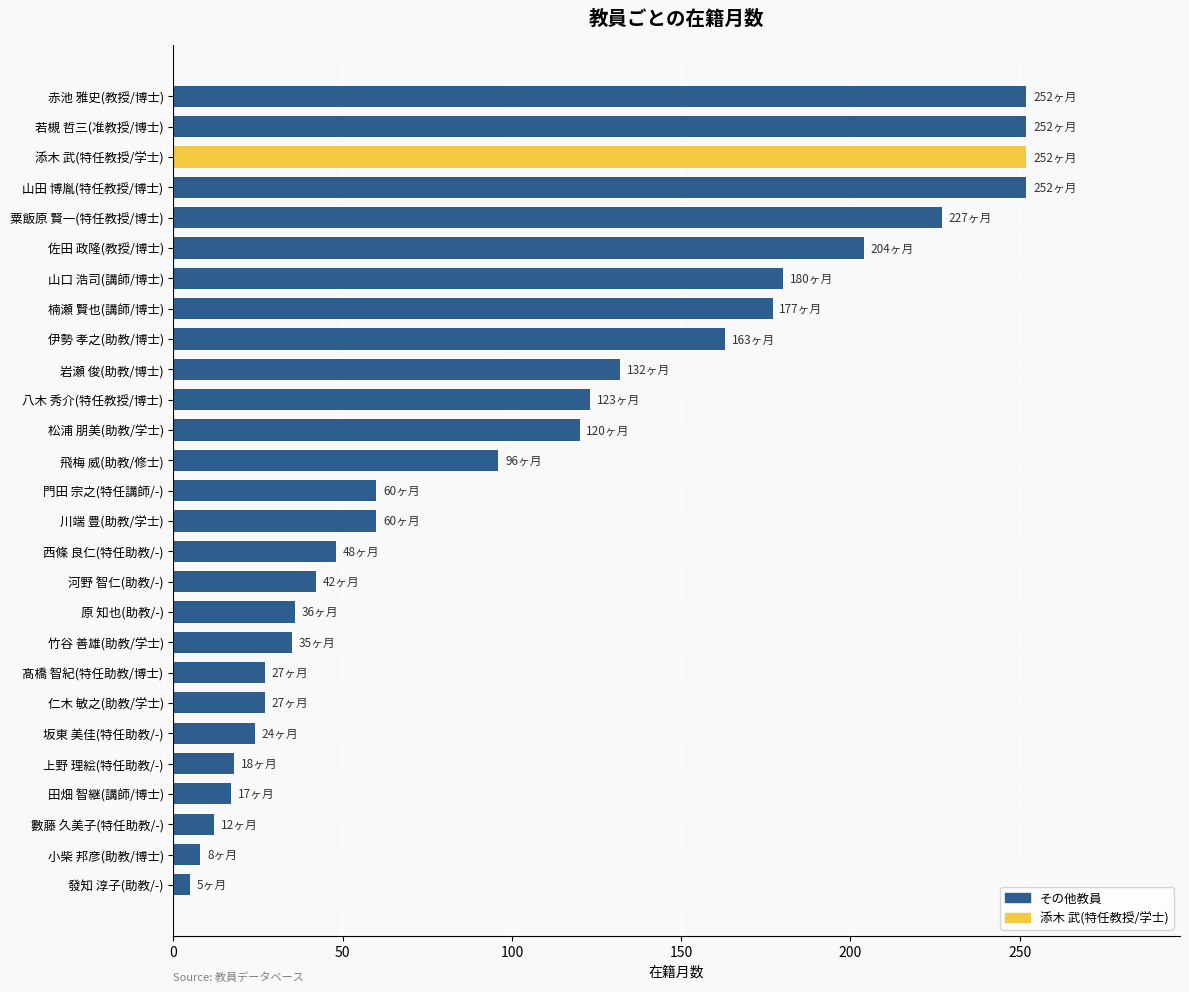

Which has a higher value, 粟飯原 賢一(特任教授/博士) or 山田 博胤(特任教授/博士)?

山田 博胤(特任教授/博士)